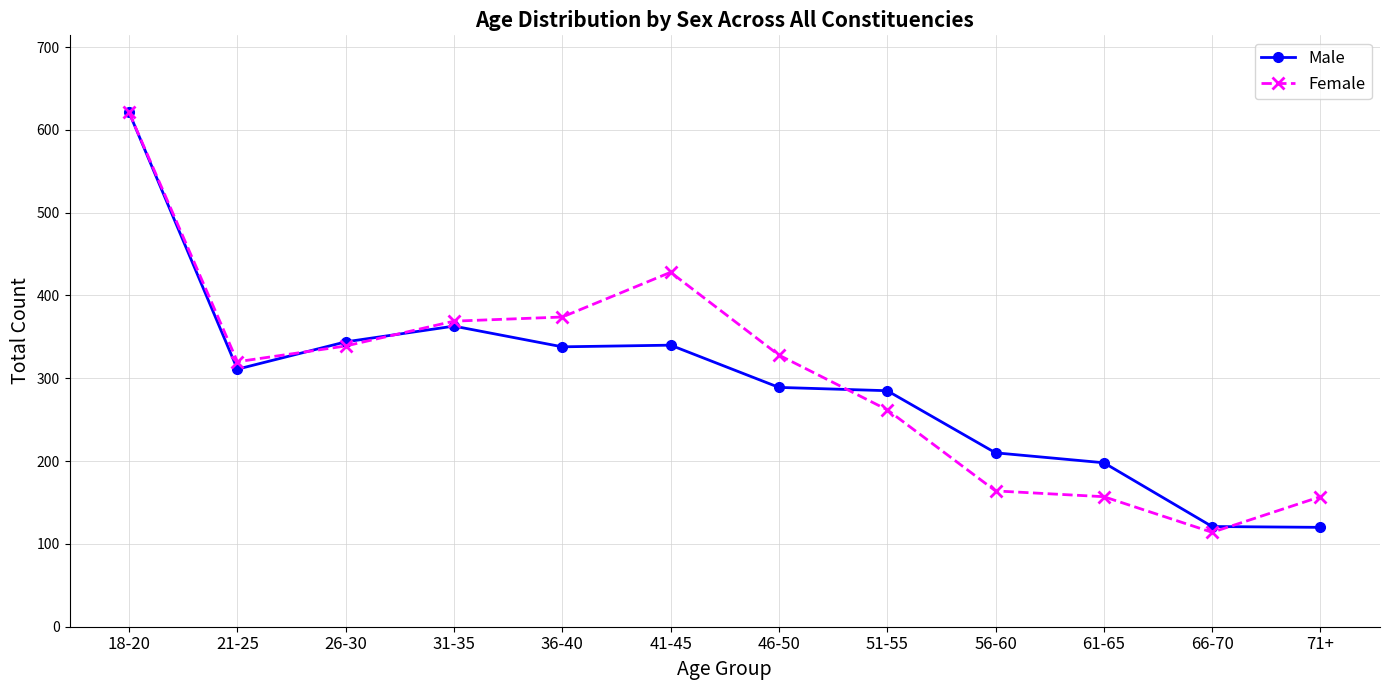

At 61-65, list the series in order from smallest to largest.

Female, Male